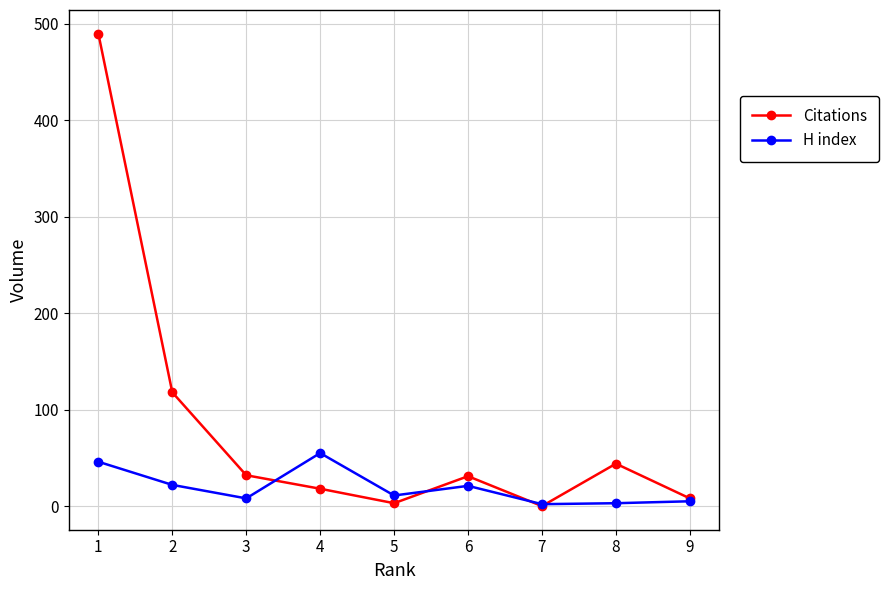

Which series has the largest total across all categories?

Citations